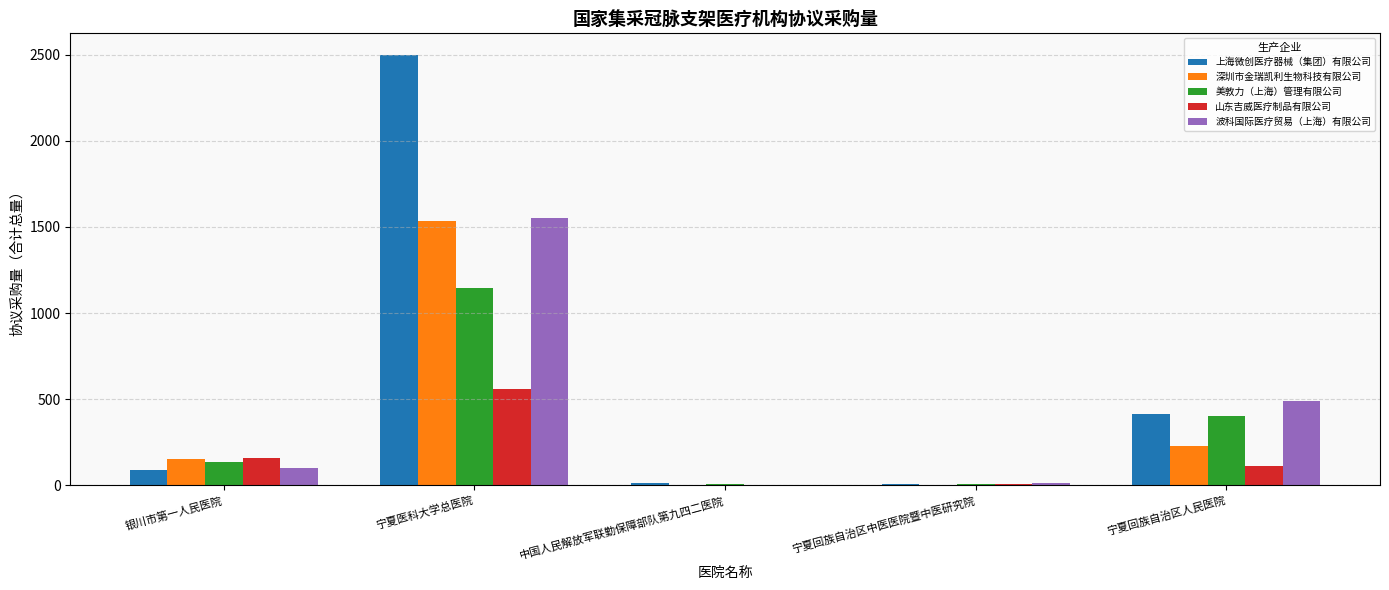

Which series has the widest spread of values?

上海微创医疗器械（集团）有限公司